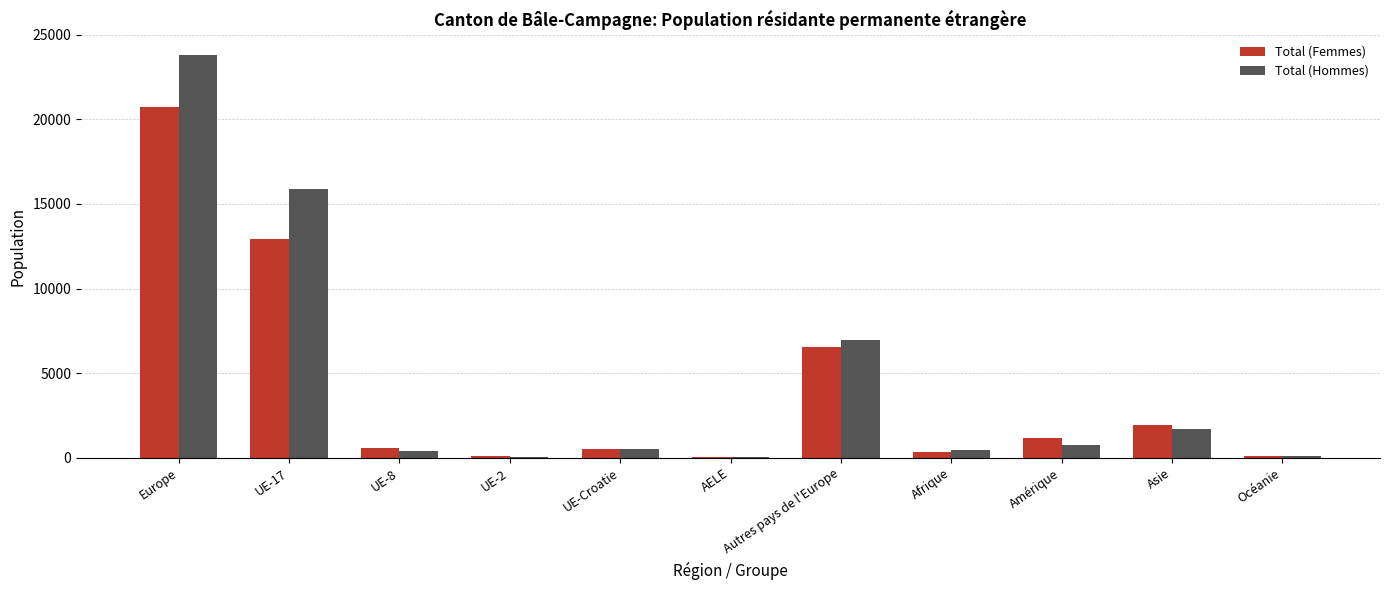

What is the sum of the Total (Hommes) values at Océanie and UE-17?

16006